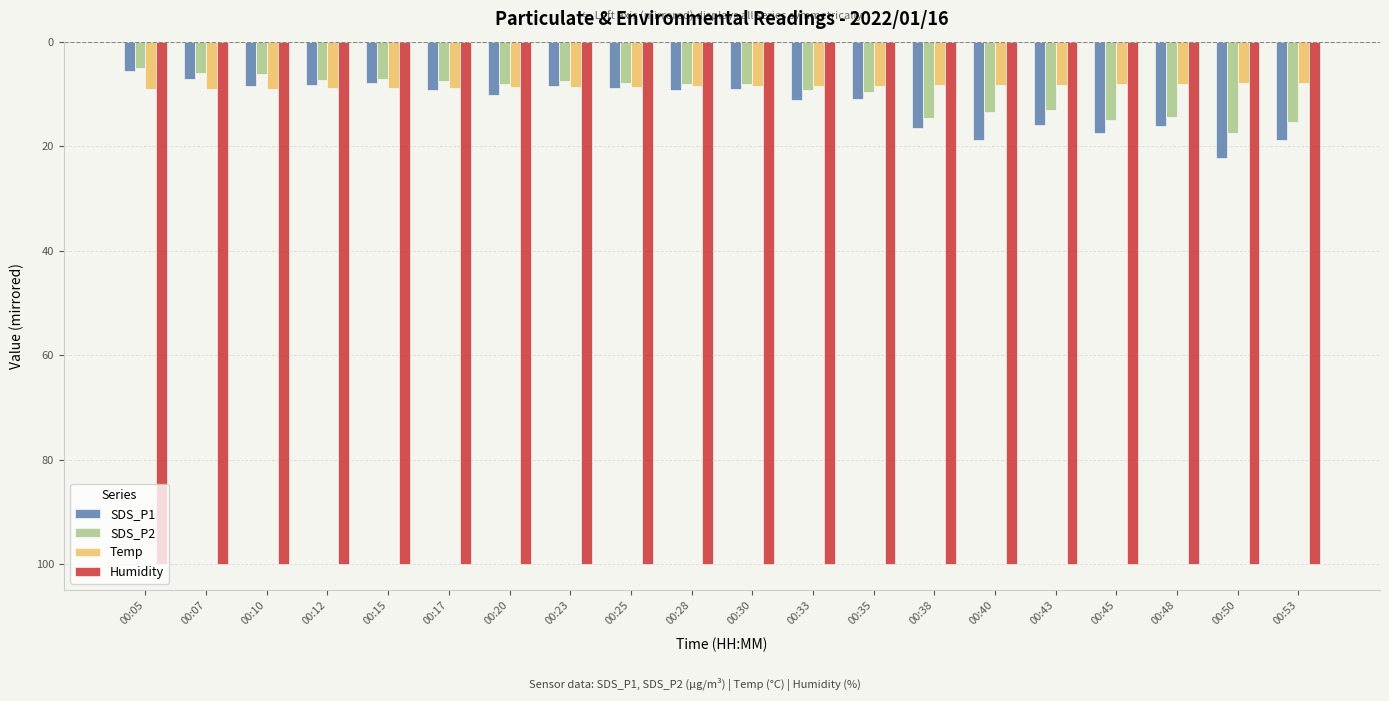

What is the maximum value for SDS_P1?

-5.6